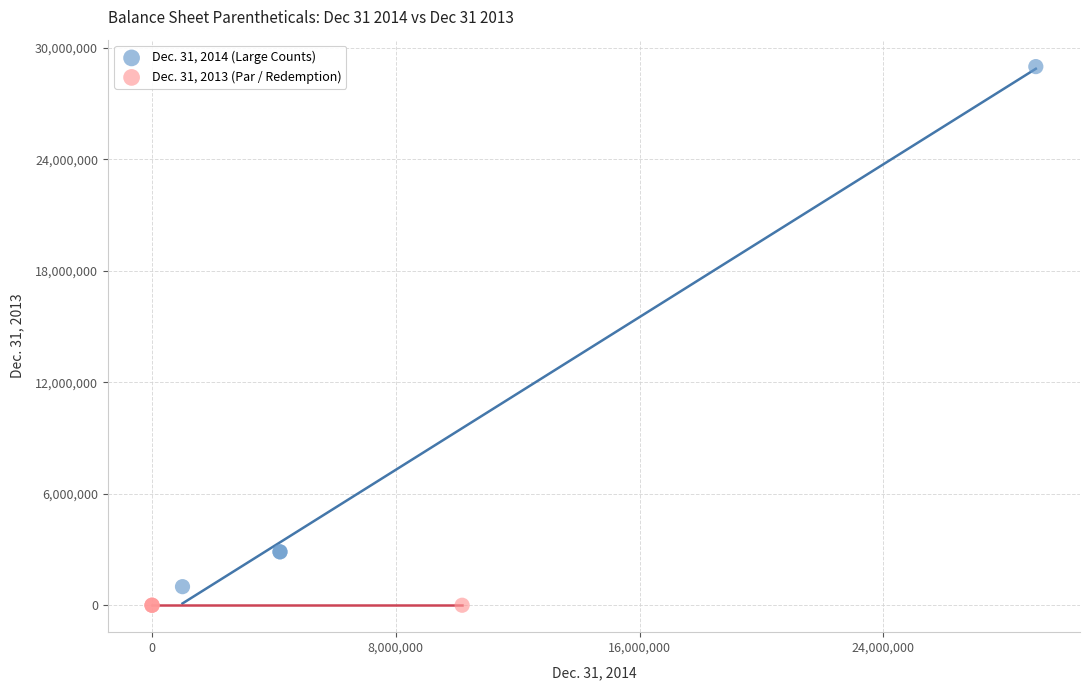

What are all the series names shown in the legend?

Dec. 31, 2014 (Large Counts), Dec. 31, 2013 (Par / Redemption)